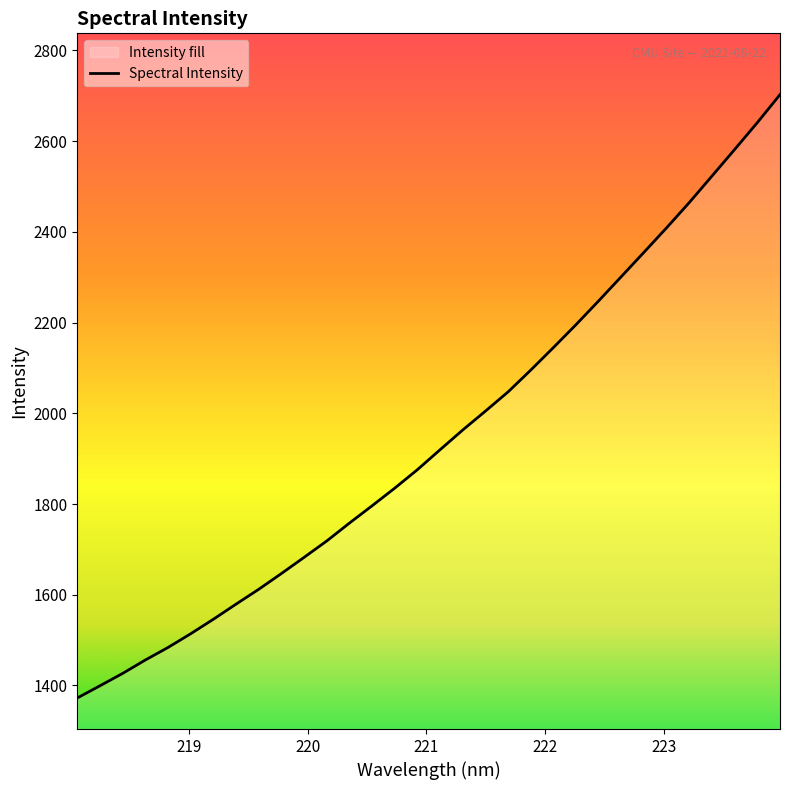

How many categories are shown in the chart?

32